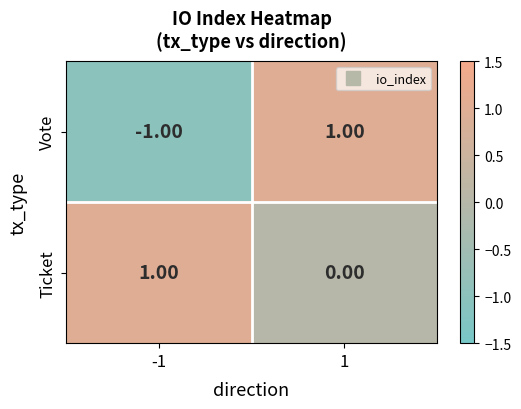

Rank the series at 1 from highest to lowest value.

Vote, Ticket